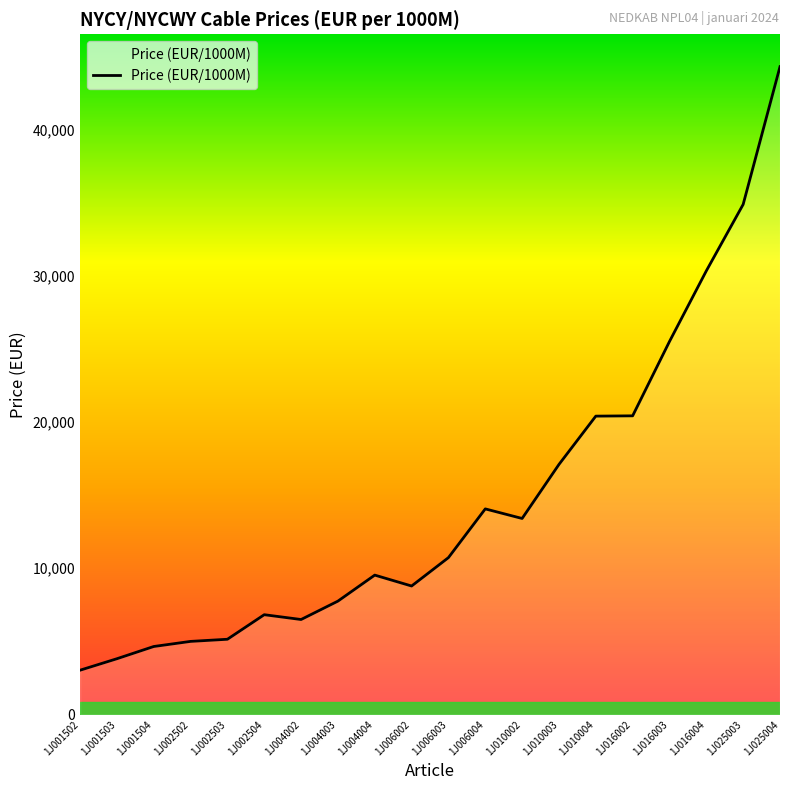

Where is the data nearest to the value 23656?

1J016003